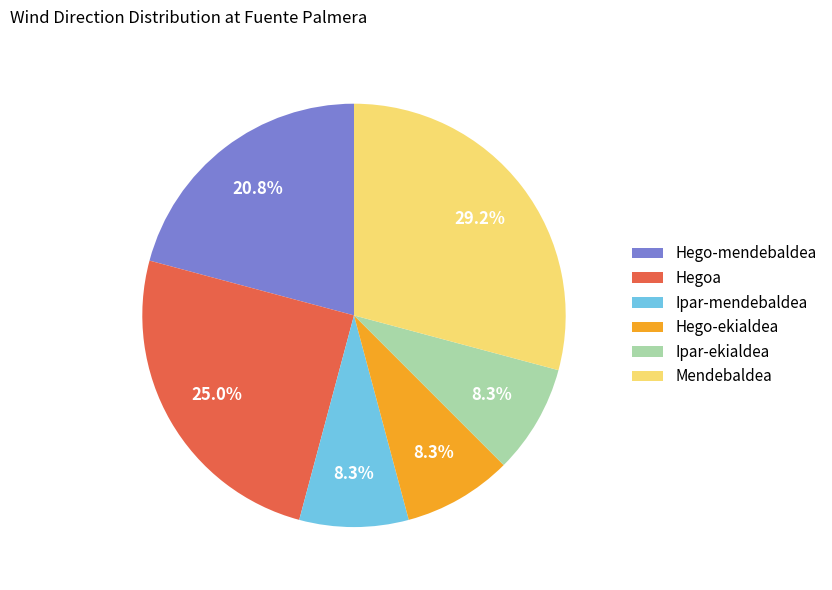

Approximately how many times larger is the value at Hegoa compared to Mendebaldea?

0.9